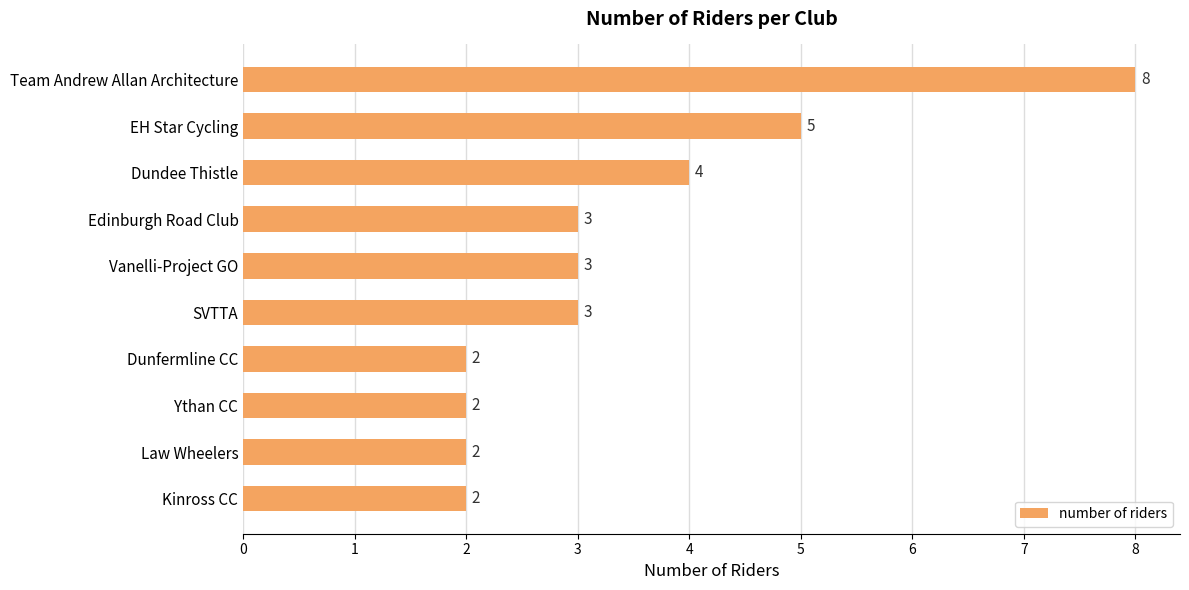

Approximately how many times larger is the value at Dunfermline CC compared to SVTTA?

0.7